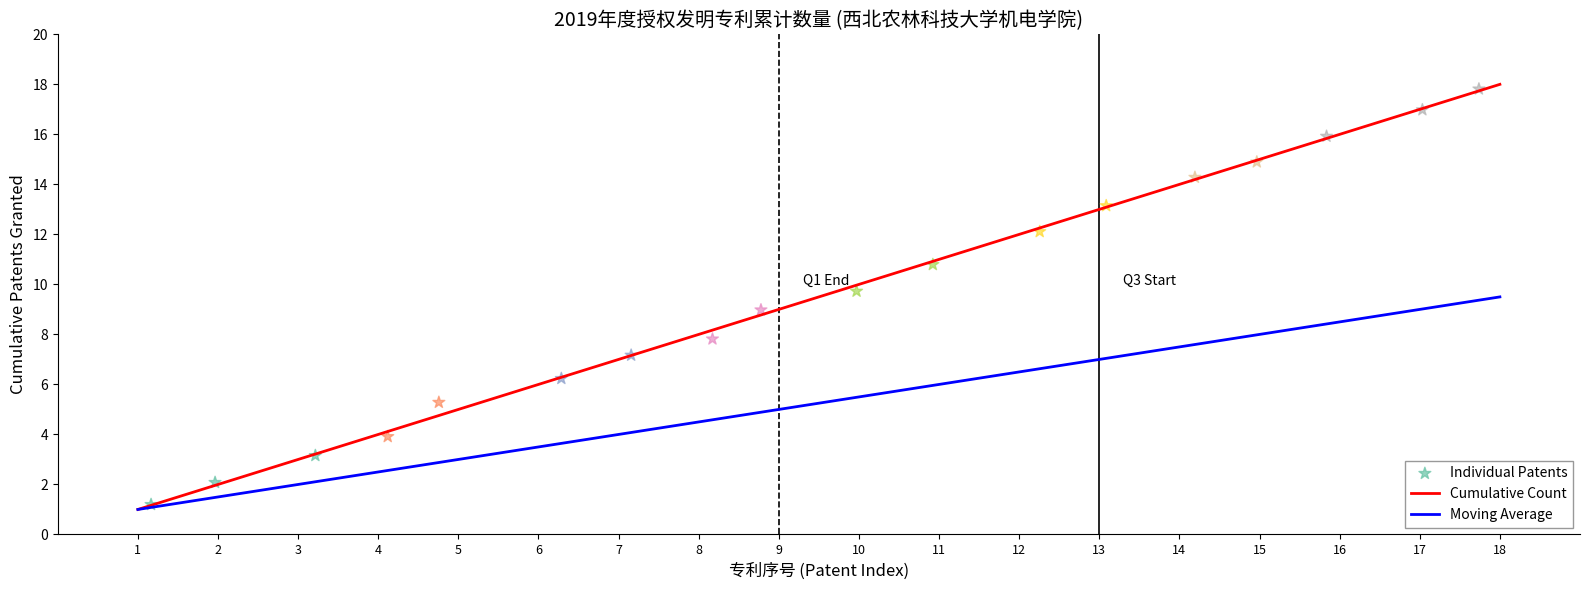

What is the lowest value of the Cumulative Count series?

1.0